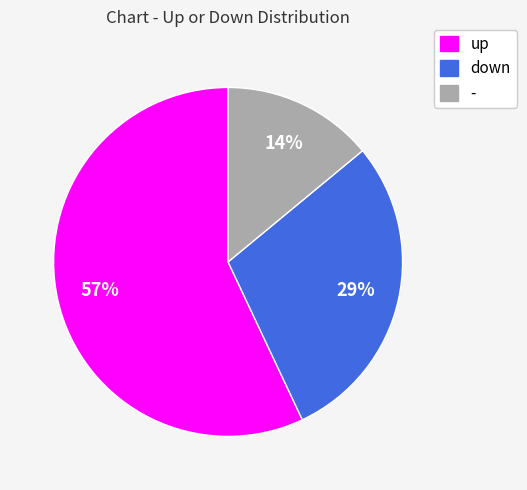

To the nearest percent, what is the average slice percentage?

33%